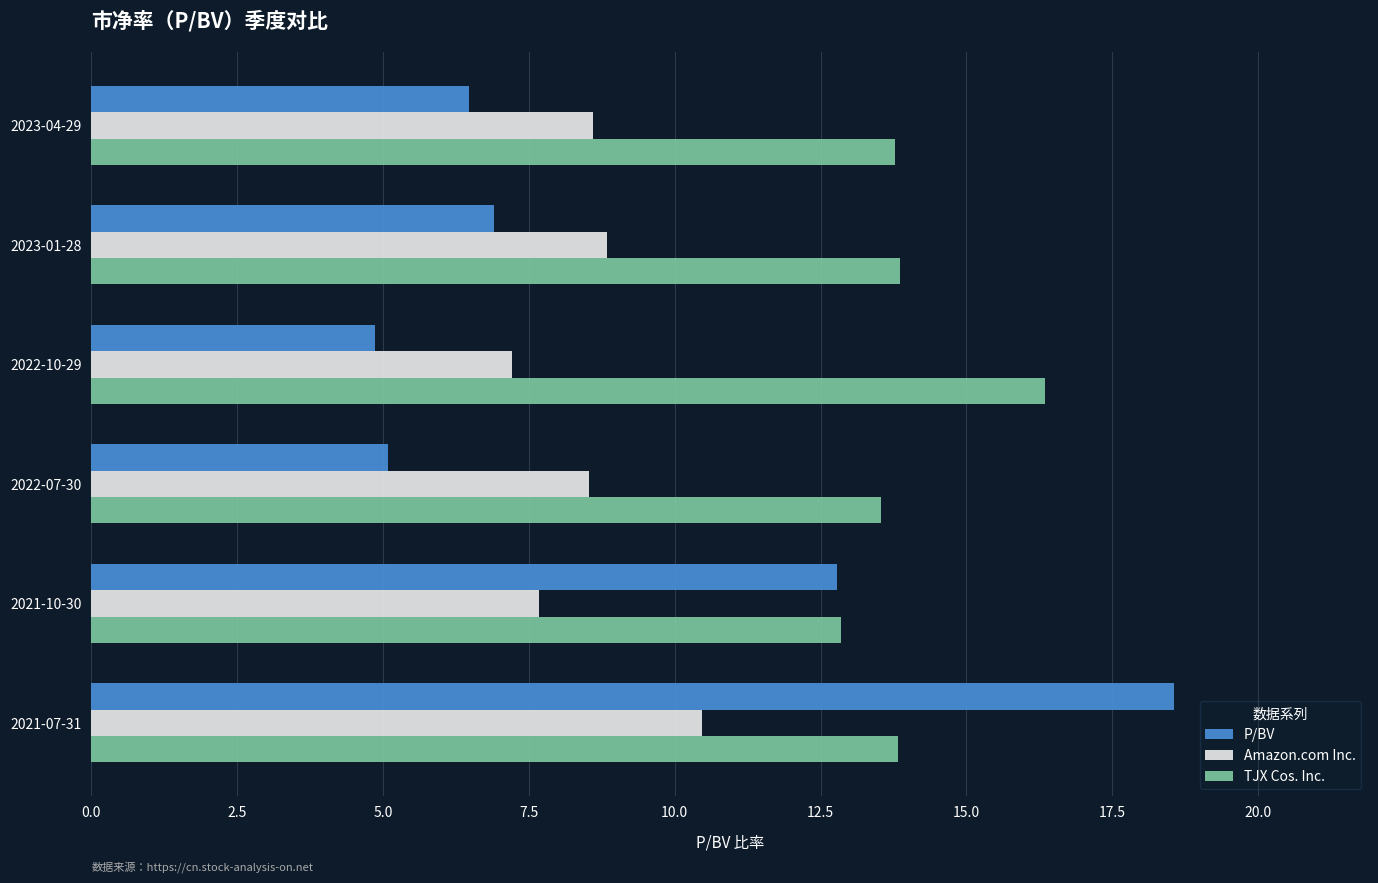

List the series in order of their peak value, lowest first.

Amazon.com Inc., TJX Cos. Inc., P/BV